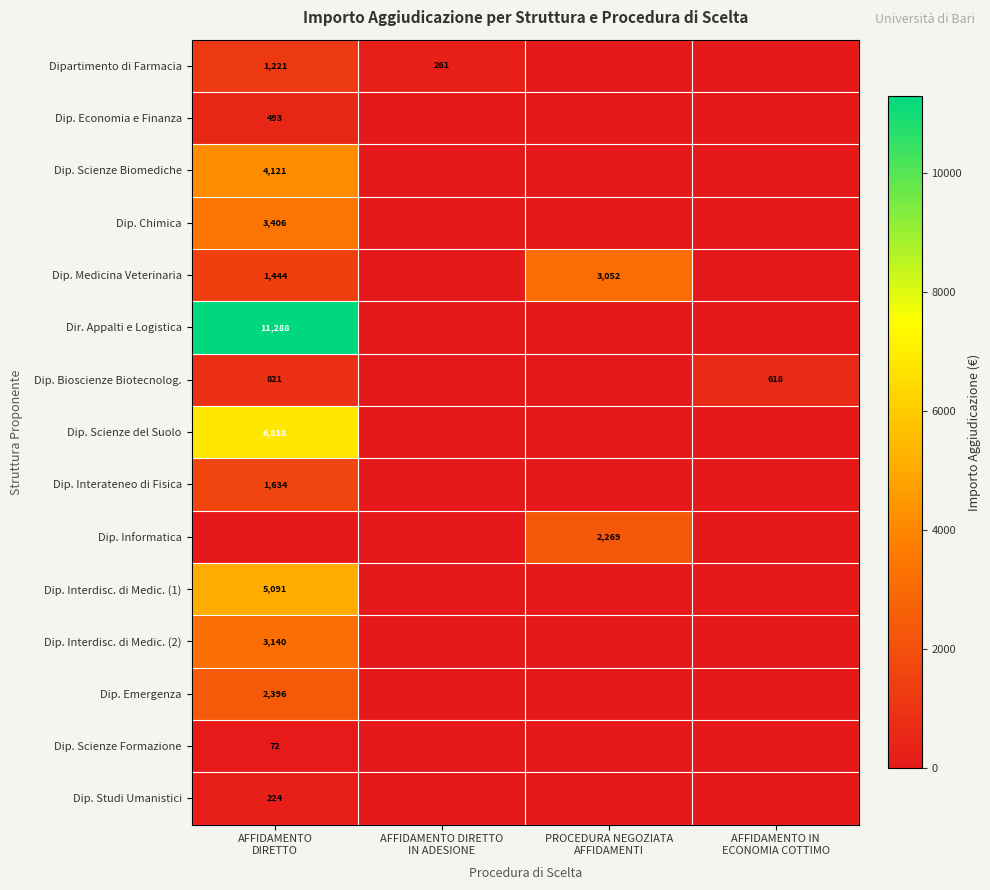

At which label is Dip. Chimica closest to 1703?

AFFIDAMENTO DIRETTO